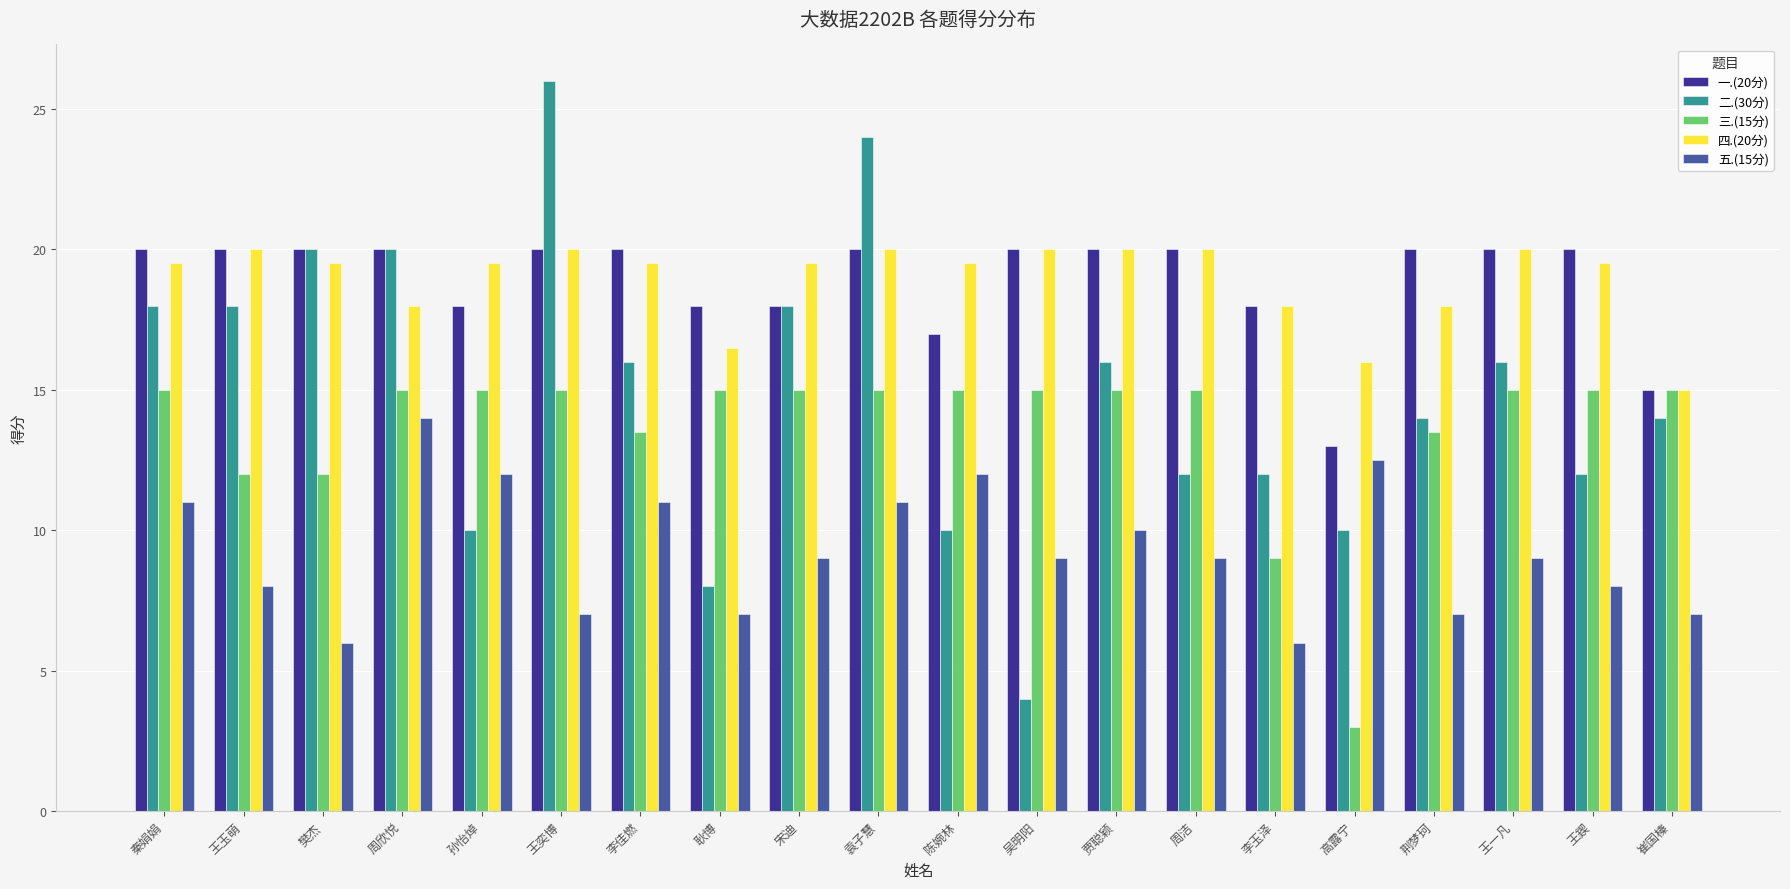

The value of 五.(15分) at 宋迪 is 9.0. True or false?

True